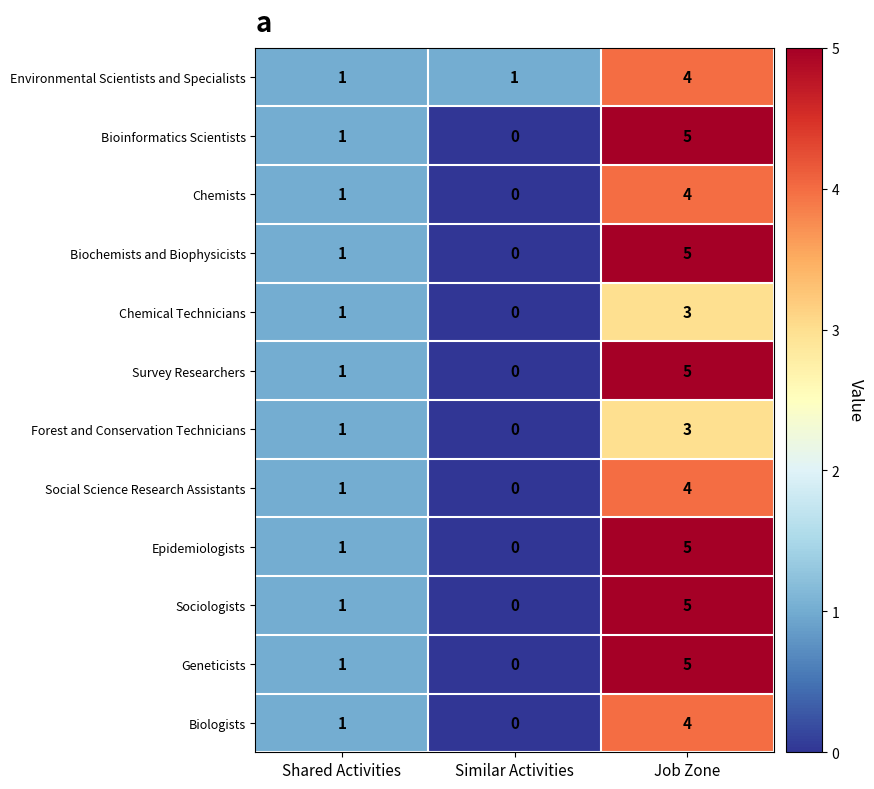

What is the difference between the maximum and minimum values in the Sociologists series?

5